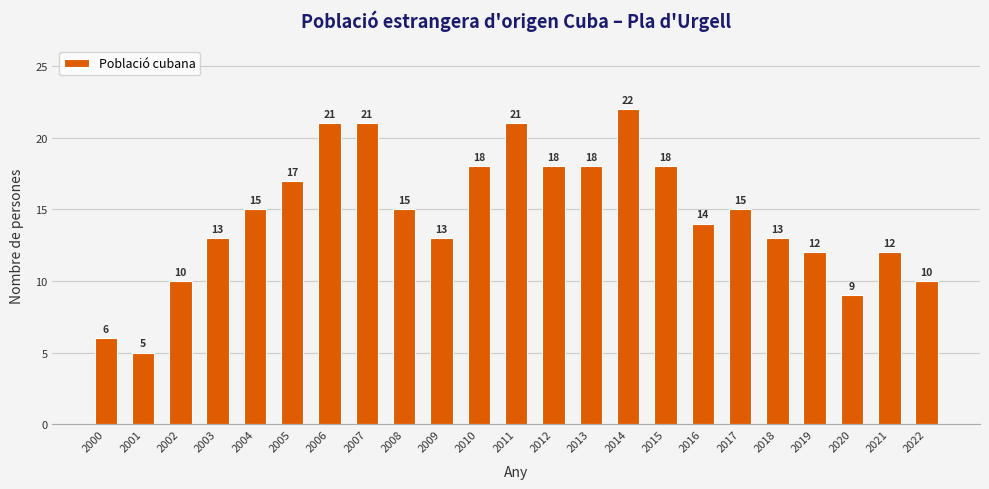

Approximately how many times larger is the value at 2017 compared to 2007?

0.7